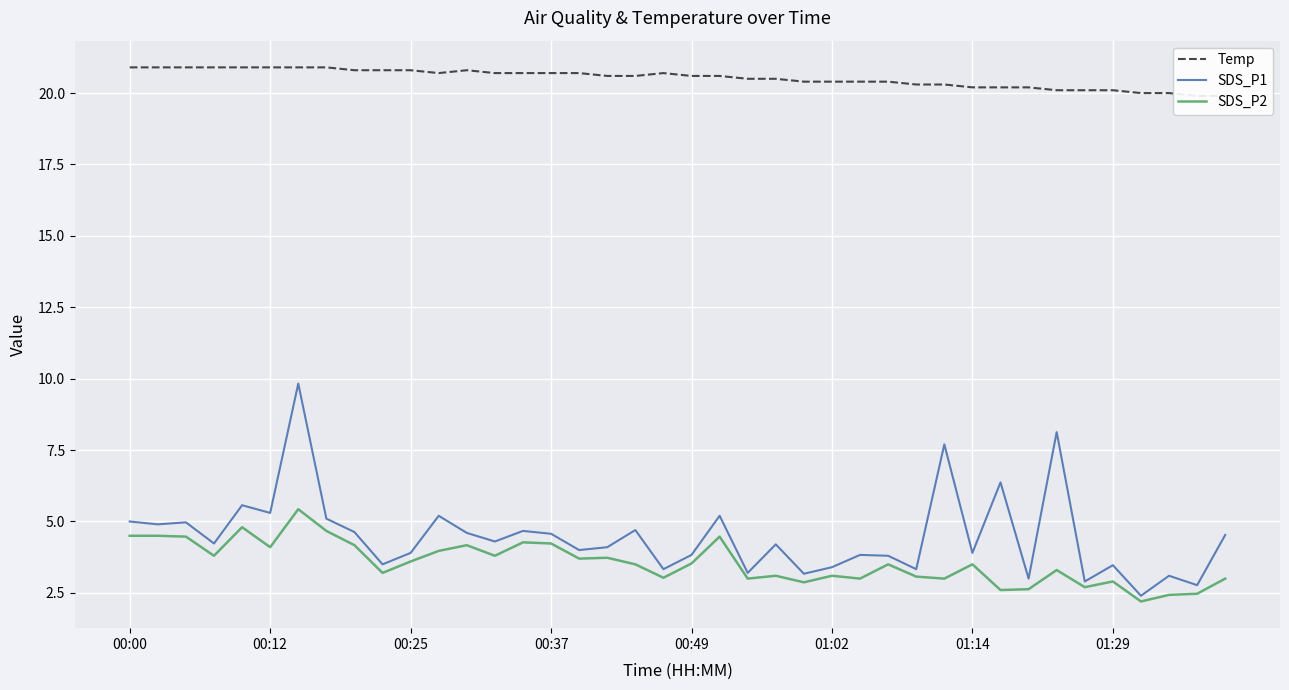

Which series changed the most between 16 and 23?

SDS_P2